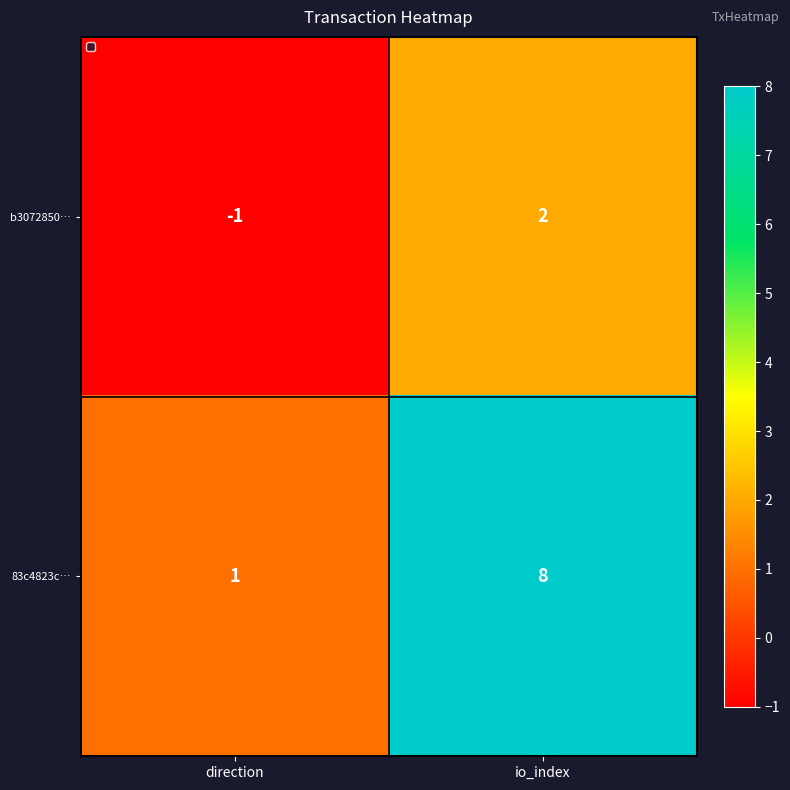

List the series in order of their overall mean, highest first.

83c4823c…, b3072850…